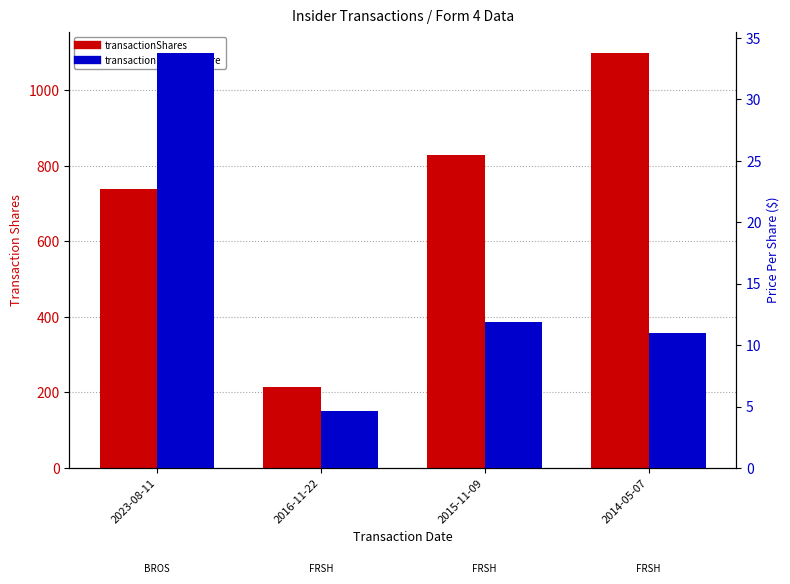

At 2015-11-09, list the series in order from largest to smallest.

transactionShares, transactionPricePerShare